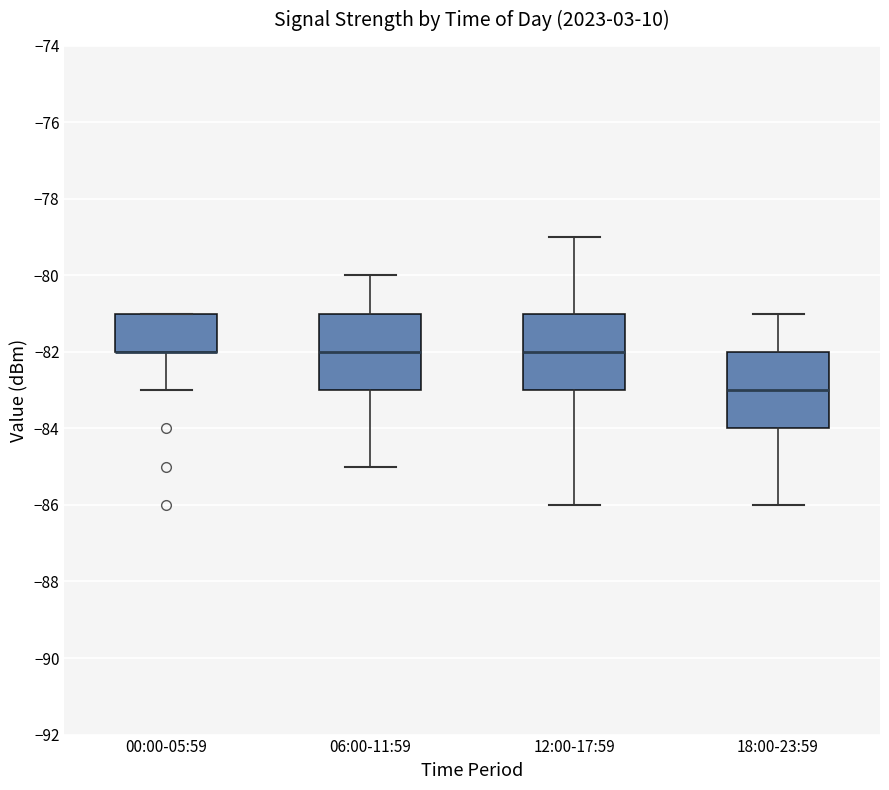

Reading left to right, read every box against the y-axis: the position of its median line, the range the box covers, and the ends of its whiskers. The values are not printed on the chart, so give them approximately, as read against the axis.

00:00-05:59: median -82 (drawn on the box's lower edge), box -82 to -81, whiskers -83 to -81
06:00-11:59: median -82, box -83 to -81, whiskers -85 to -80
12:00-17:59: median -82, box -83 to -81, whiskers -86 to -79
18:00-23:59: median -83, box -84 to -82, whiskers -86 to -81